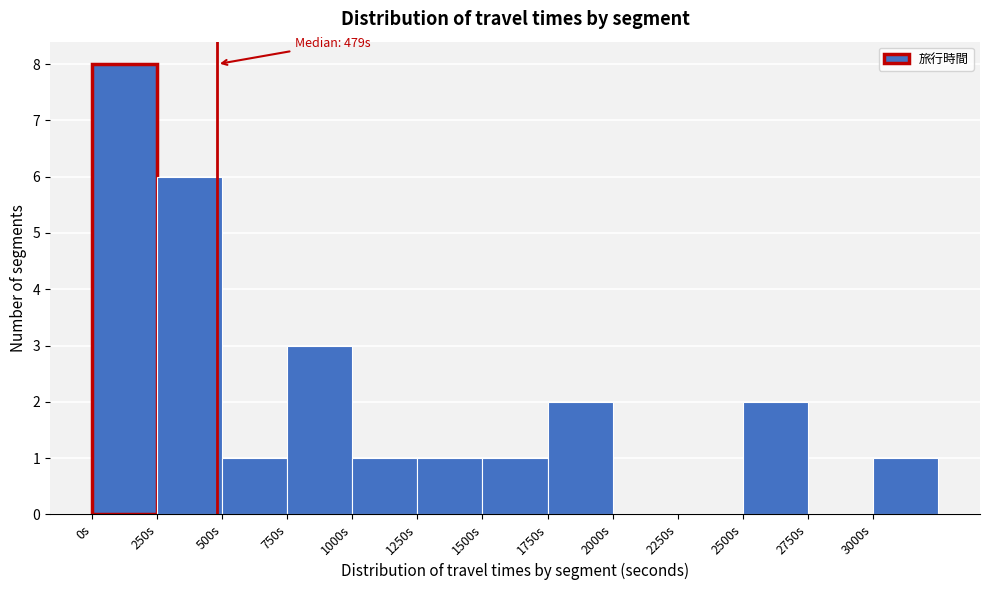

Which range on the x-axis has the tallest bar?

0 to 250